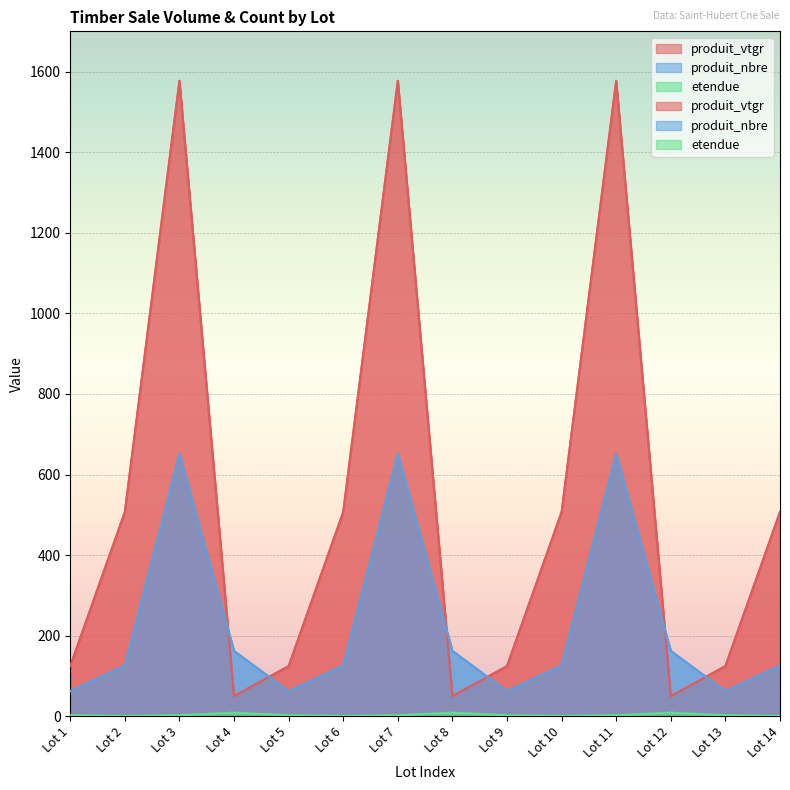

How many values in the produit_vtgr series exceed 506?

7